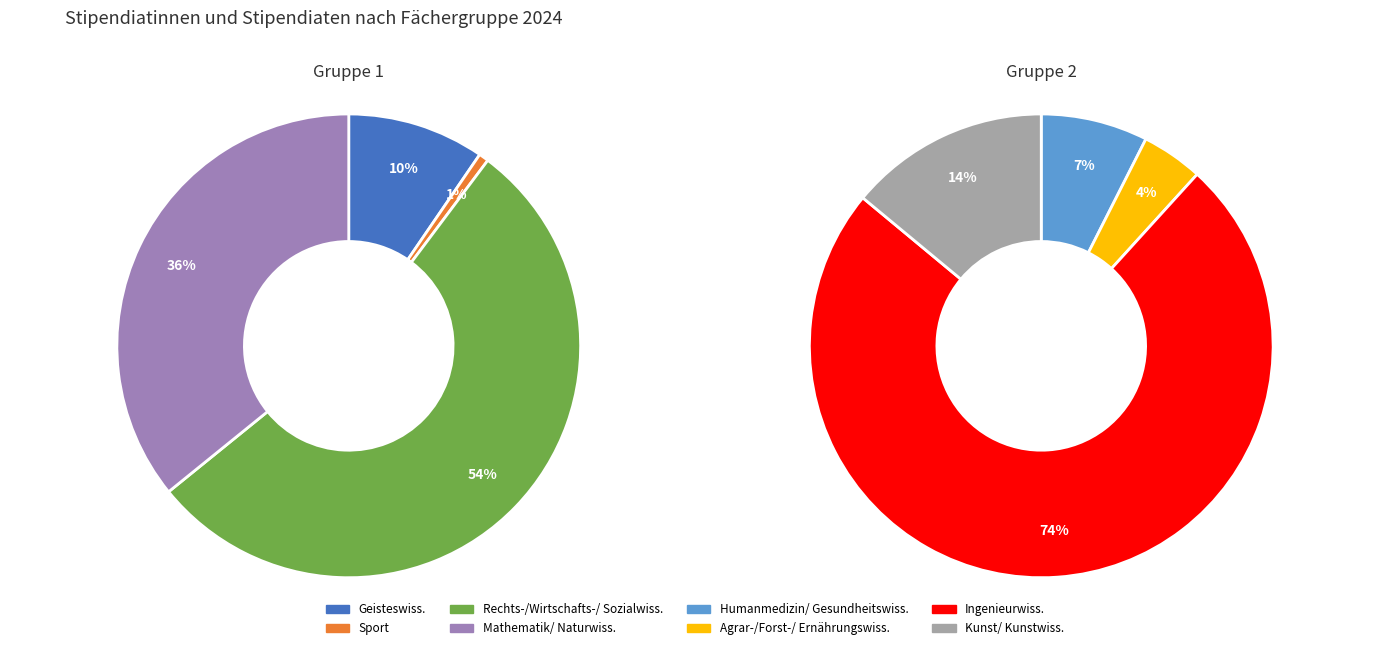

Which has a higher value, Geisteswissenschaften or Ingenieurwissenschaften?

Ingenieurwissenschaften